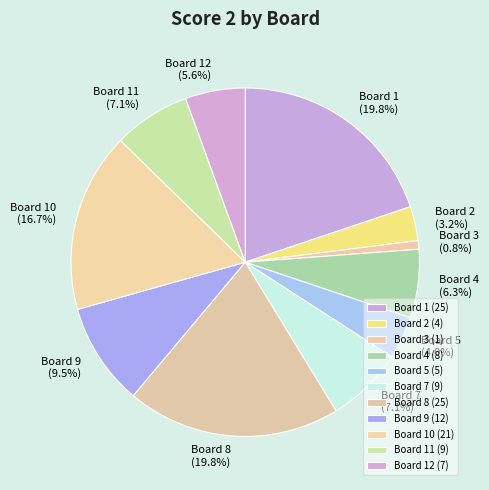

What percentage is the Board 4 slice, to the nearest percent?

6%